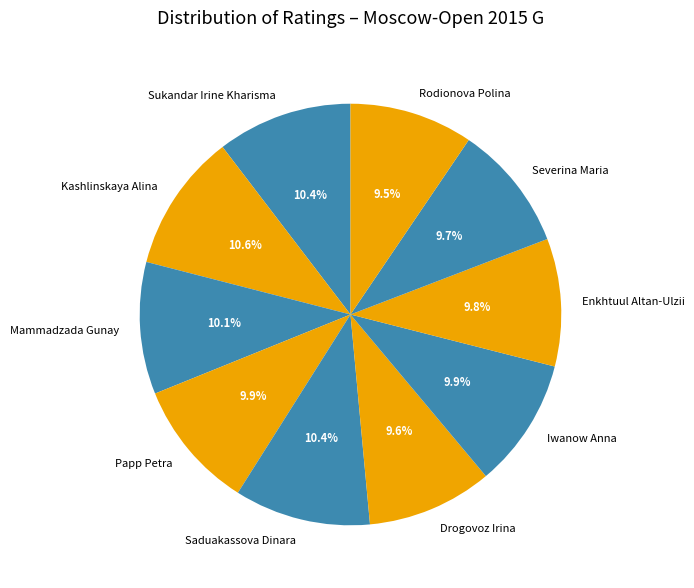

Is it true that Severina Maria is 1% of the pie?

False